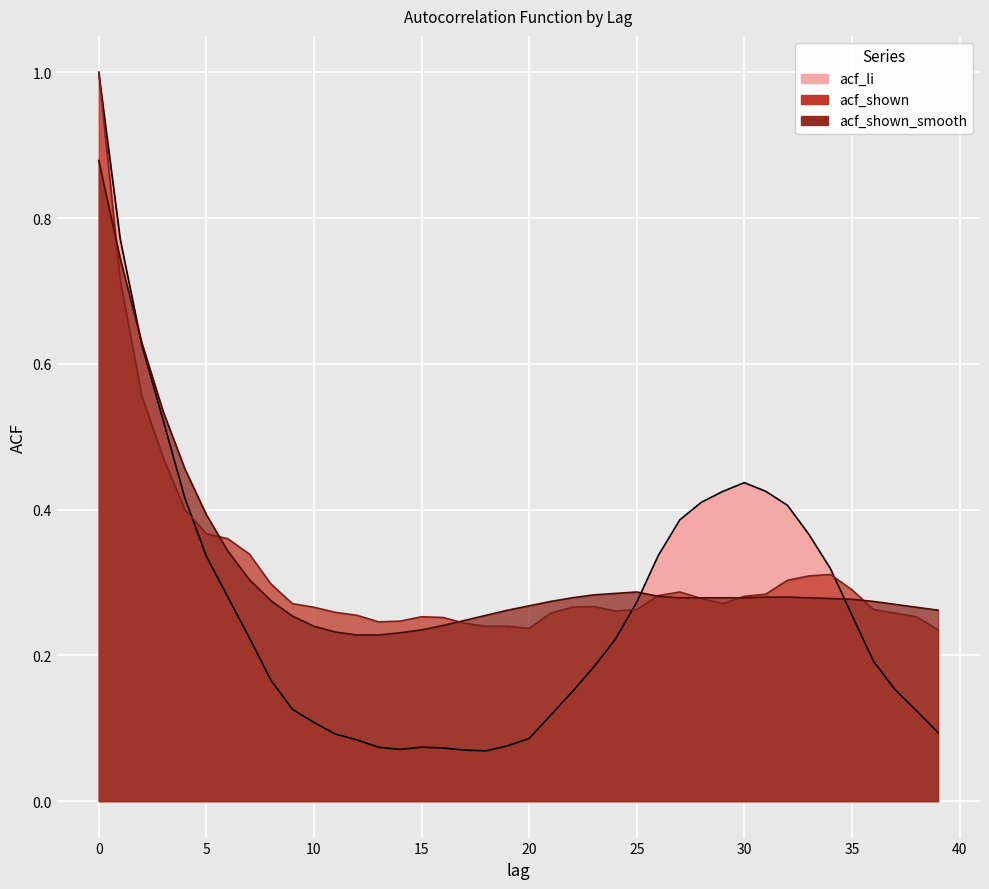

Reading left to right, extract all data points from this chart.

acf_li: 0=1.0	1=0.8	2=0.6	3=0.5	4=0.4	5=0.3	6=0.3	7=0.2	8=0.2	9=0.1	10=0.1	11=0.1	12=0.1	13=0.1	14=0.1	15=0.1	16=0.1	17=0.1	18=0.1	19=0.1	20=0.1	21=0.1	22=0.1	23=0.2	24=0.2	25=0.3	26=0.3	27=0.4	28=0.4	29=0.4	30=0.4	31=0.4	32=0.4	33=0.4	34=0.3	35=0.3	36=0.2	37=0.2	38=0.1	39=0.1
acf_shown: 0=1.0	1=0.7	2=0.6	3=0.5	4=0.4	5=0.4	6=0.4	7=0.3	8=0.3	9=0.3	10=0.3	11=0.3	12=0.3	13=0.2	14=0.2	15=0.3	16=0.3	17=0.2	18=0.2	19=0.2	20=0.2	21=0.3	22=0.3	23=0.3	24=0.3	25=0.3	26=0.3	27=0.3	28=0.3	29=0.3	30=0.3	31=0.3	32=0.3	33=0.3	34=0.3	35=0.3	36=0.3	37=0.3	38=0.3	39=0.2
acf_shown_smooth: 0=0.9	1=0.7	2=0.6	3=0.5	4=0.5	5=0.4	6=0.3	7=0.3	8=0.3	9=0.3	10=0.2	11=0.2	12=0.2	13=0.2	14=0.2	15=0.2	16=0.2	17=0.2	18=0.3	19=0.3	20=0.3	21=0.3	22=0.3	23=0.3	24=0.3	25=0.3	26=0.3	27=0.3	28=0.3	29=0.3	30=0.3	31=0.3	32=0.3	33=0.3	34=0.3	35=0.3	36=0.3	37=0.3	38=0.3	39=0.3